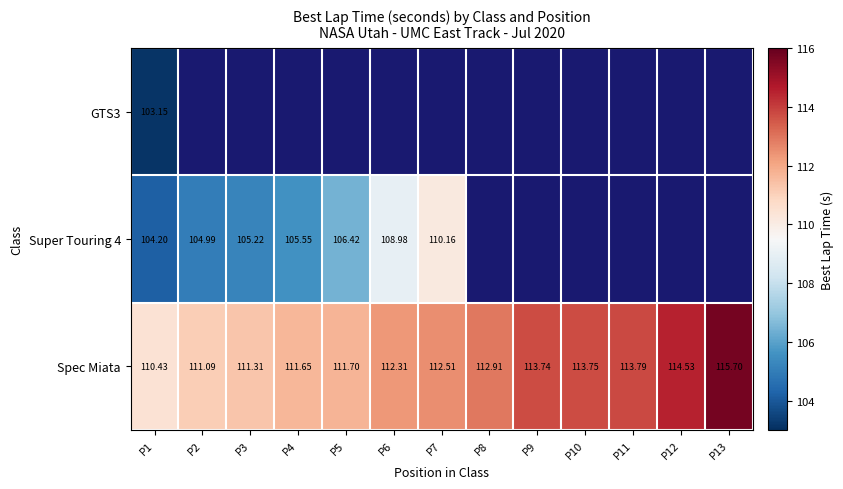

How many data points in Spec Miata are above 112?

8